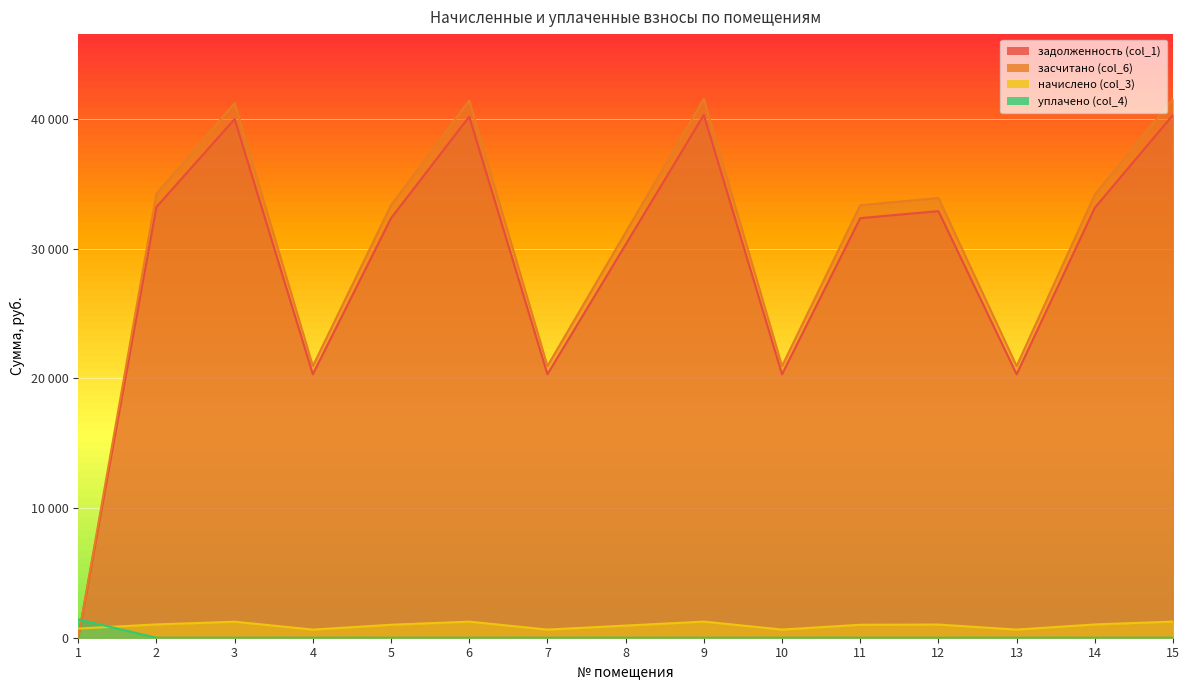

Does the chart display data point markers on the line(s)?

No